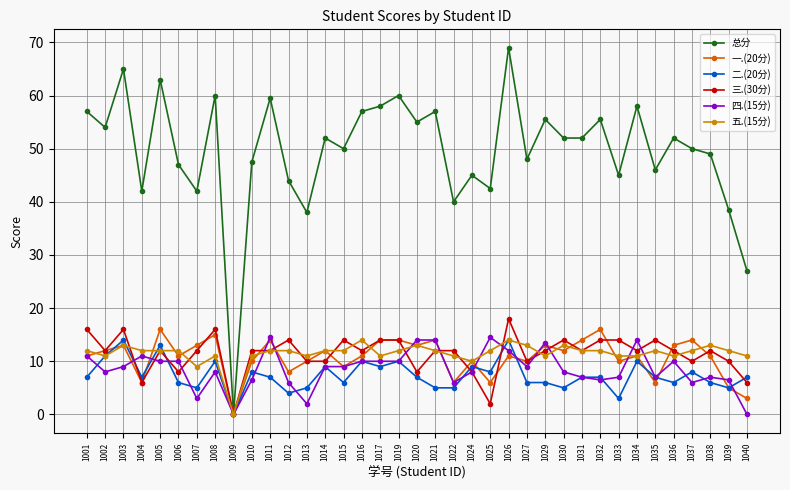

Where is the first local maximum for 二.(20分)?

1003